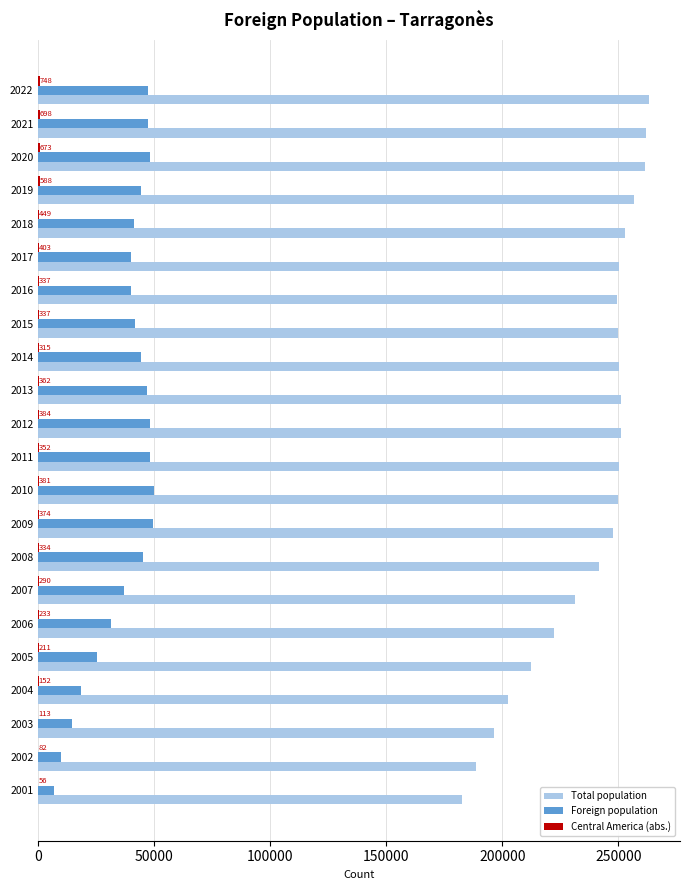

What is the sum of all Foreign population values?

825975